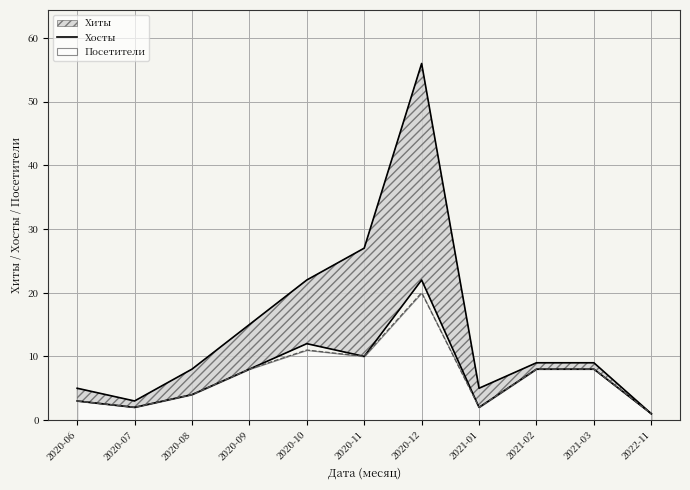

What is the highest value of the Посетители series?

20